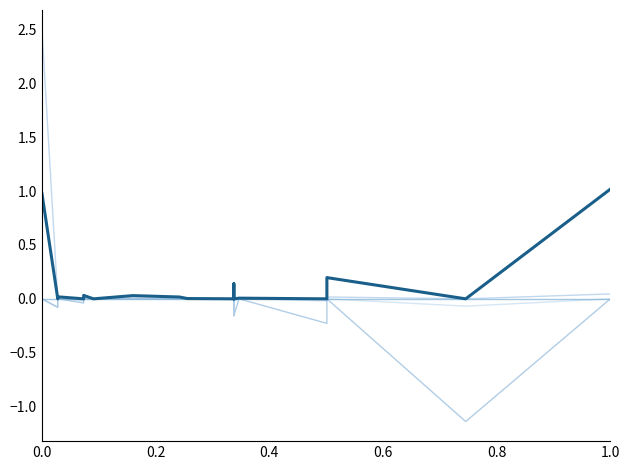

How many categories are shown in the chart?

18